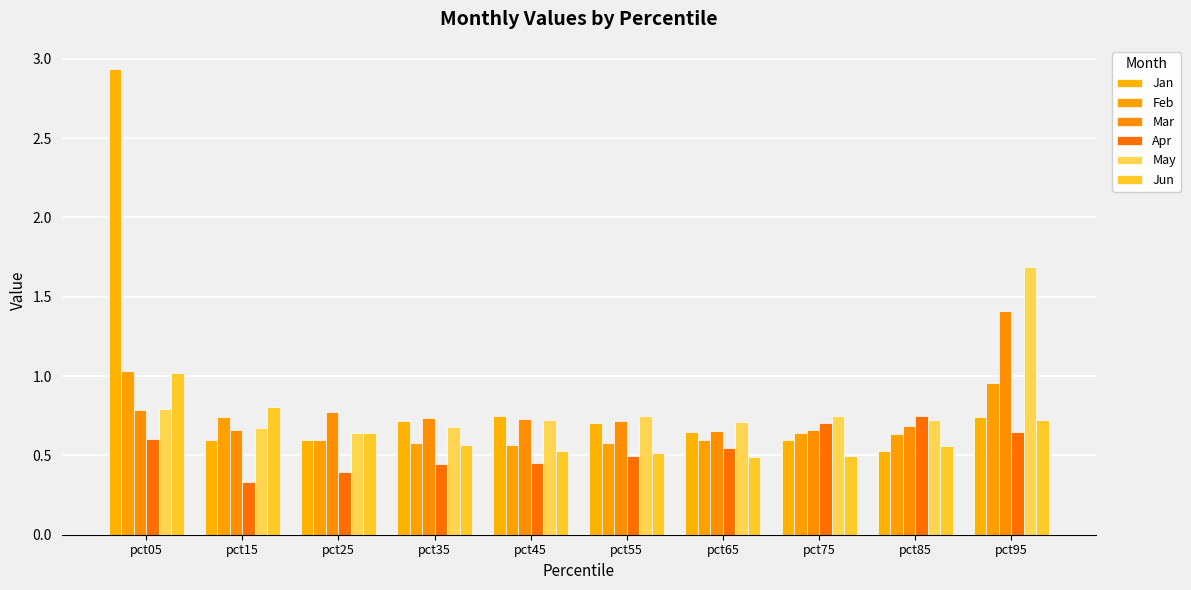

Does the chart contain any negative values?

No